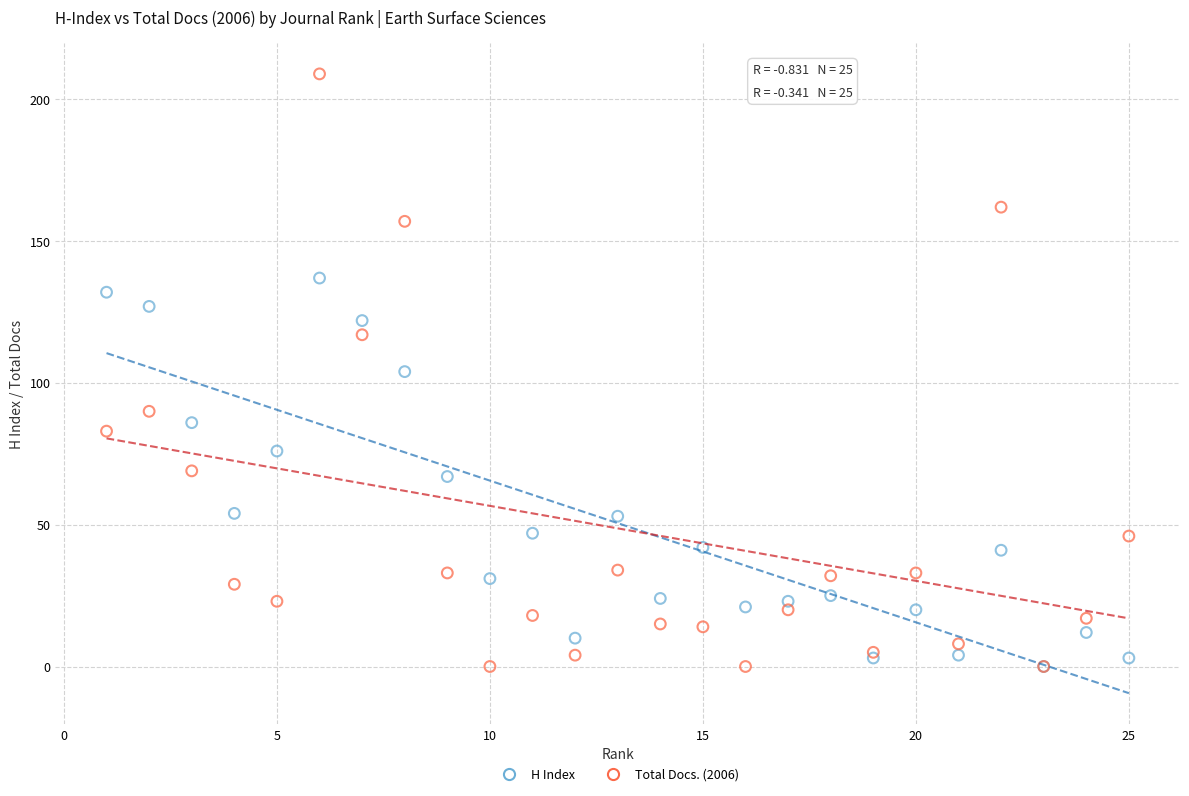

What are all the series names shown in the legend?

H Index, Total Docs. (2006)